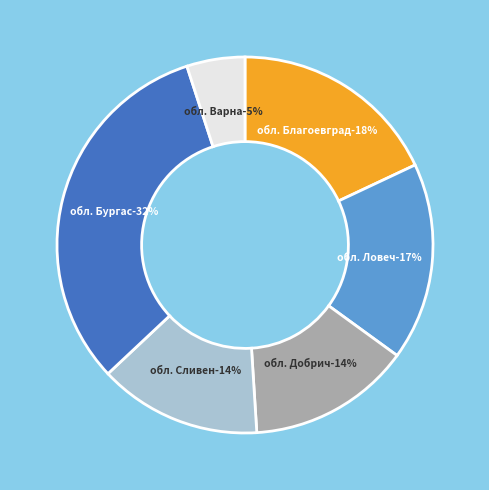

What percentage is NOT represented by обл. Варна?

95.0%